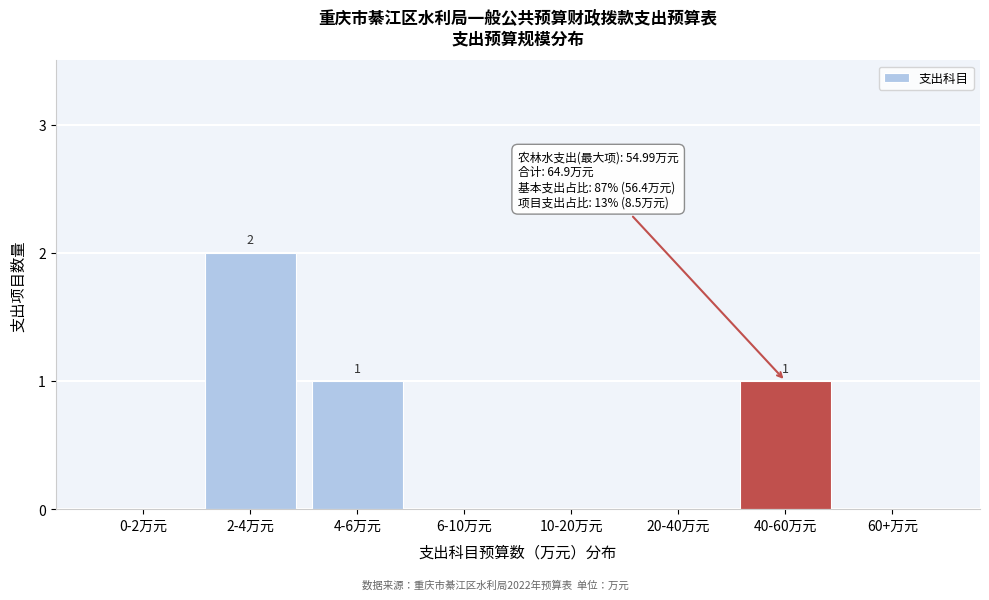

Reading right to left, transcribe all the data shown in this chart.

60+万元=0	40-60万元=1	20-40万元=0	10-20万元=0	6-10万元=0	4-6万元=1	2-4万元=2	0-2万元=0